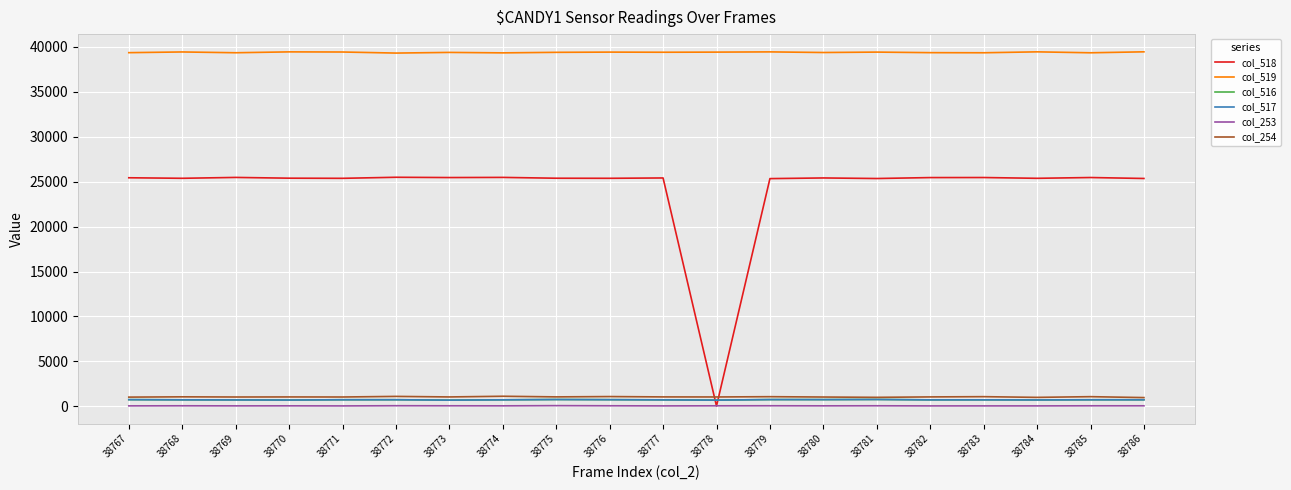

Is it true that col_519 equals 39340 at 38774?

True